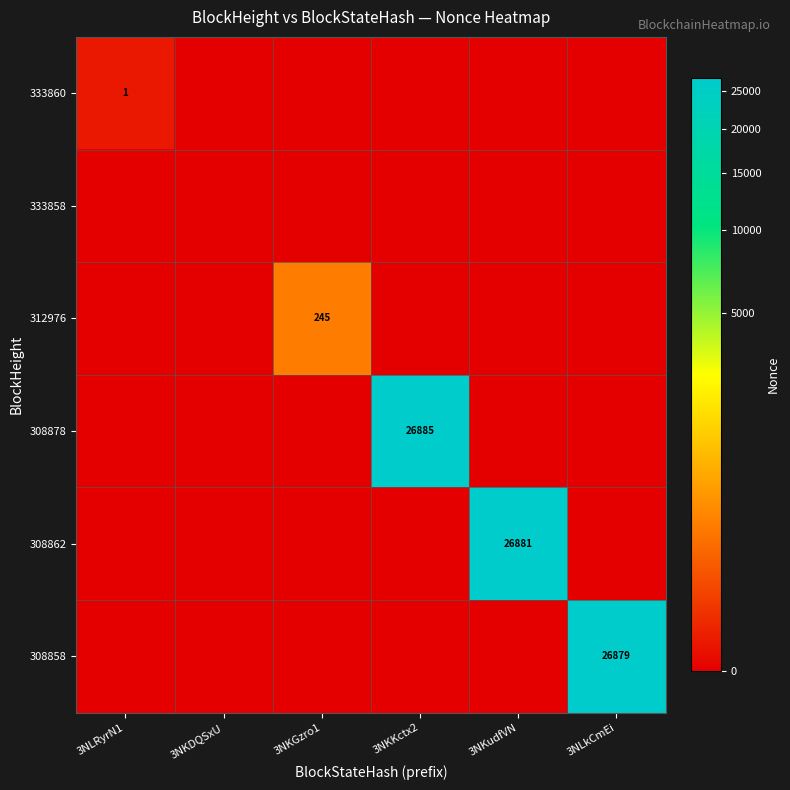

The value of 308858 at 3NLkCmEi is 41460. True or false?

False